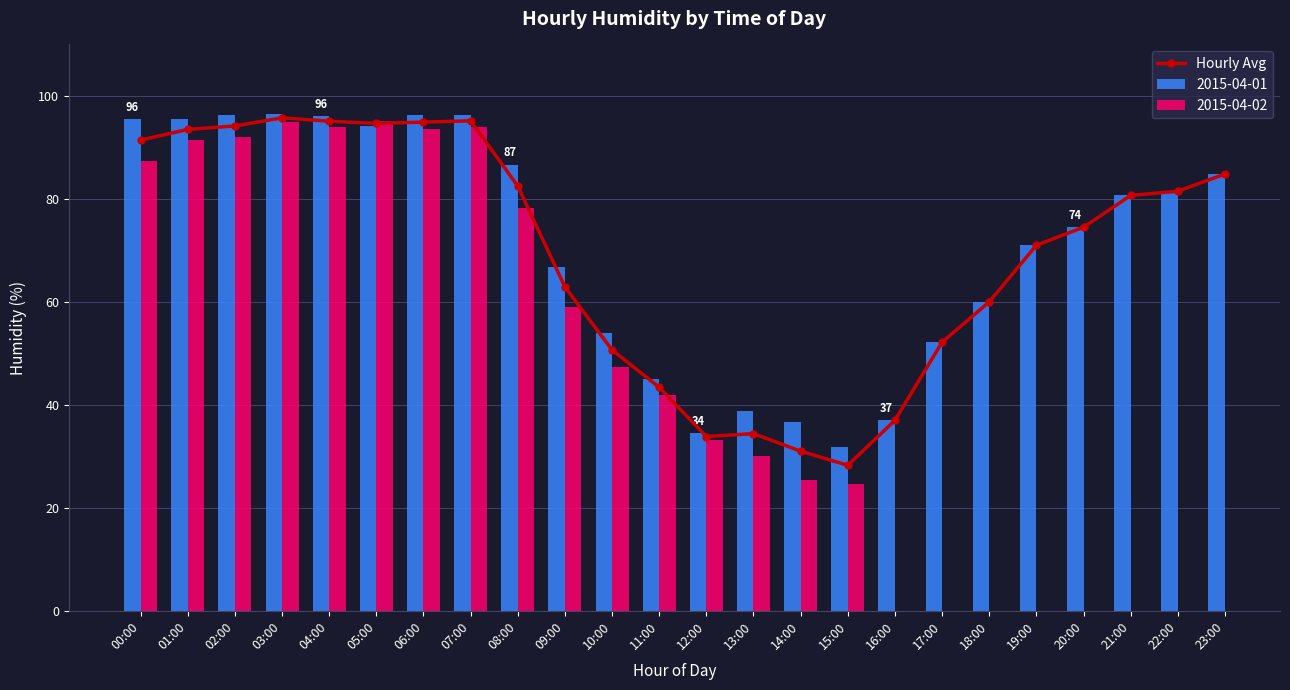

What is the average value?

69.3